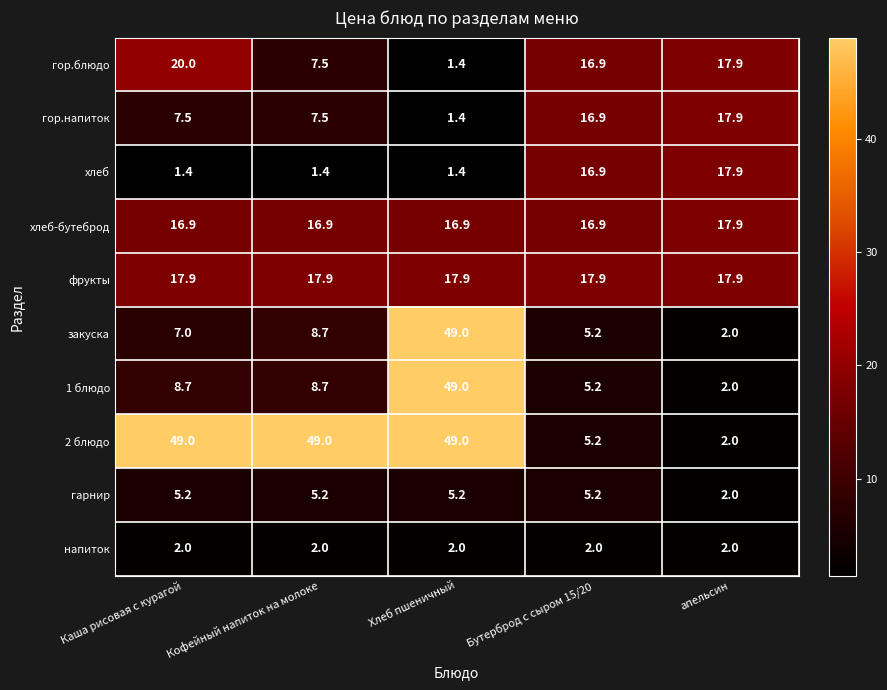

True or false: гор.блюдо has a value of 3.5 at Кофейный напиток на молоке.

False